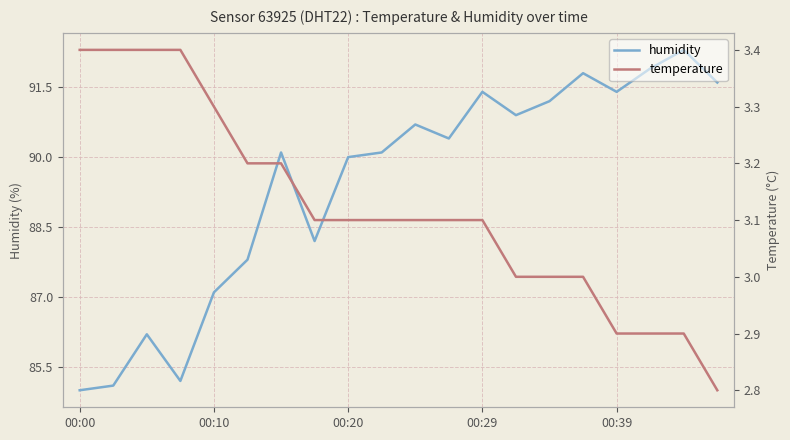

What is the lowest value of the humidity series?

85.0